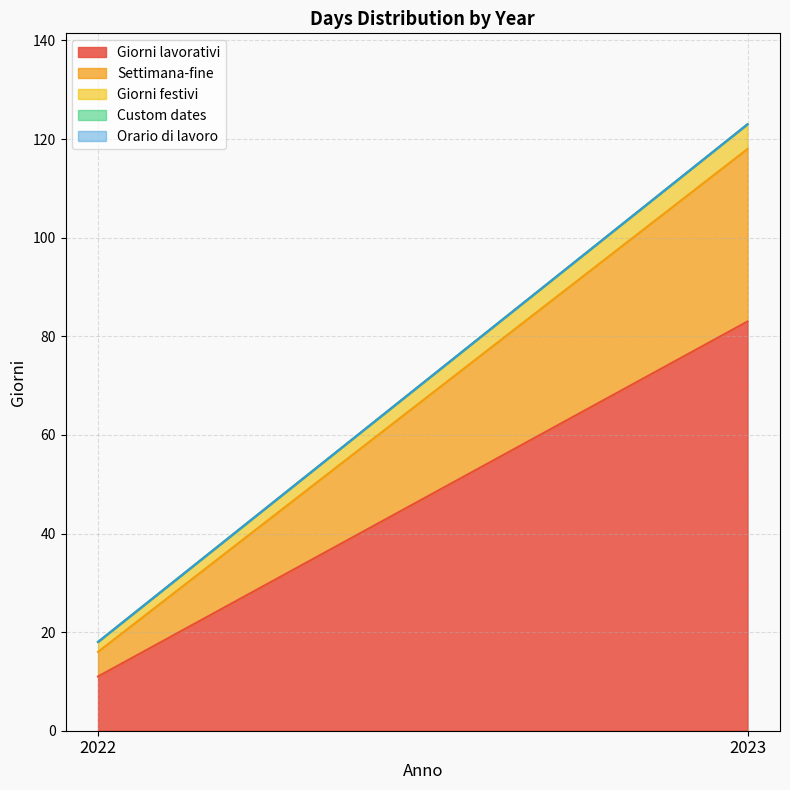

The Orario di lavoro series shows 0 at 2022. True or false?

True